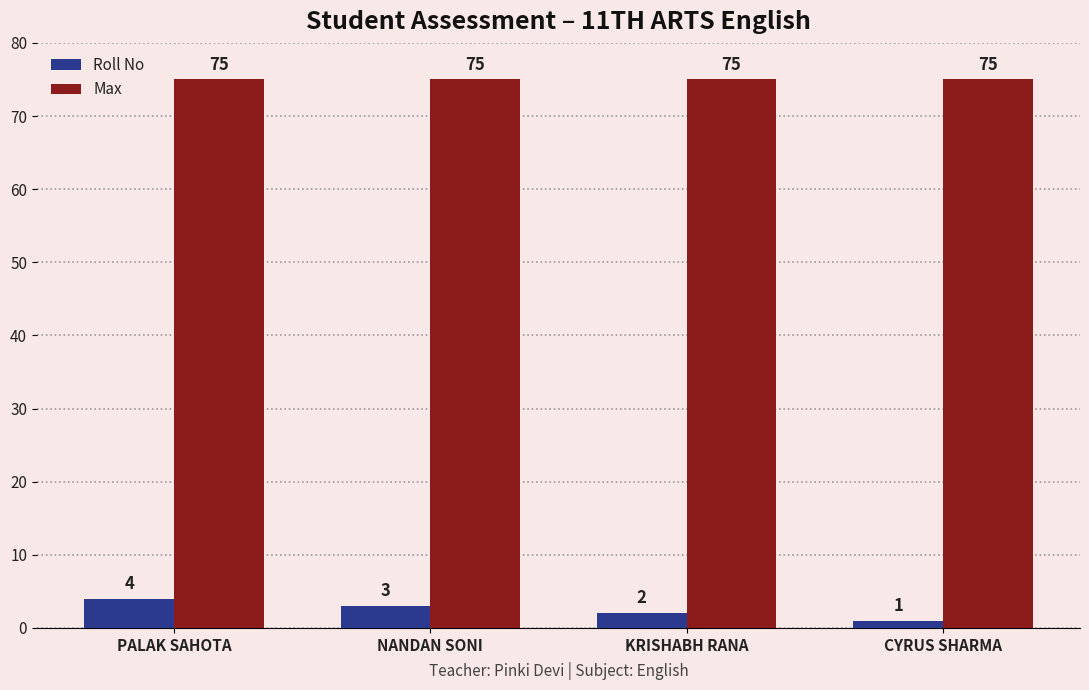

Which series has the largest range (max minus min)?

Roll No